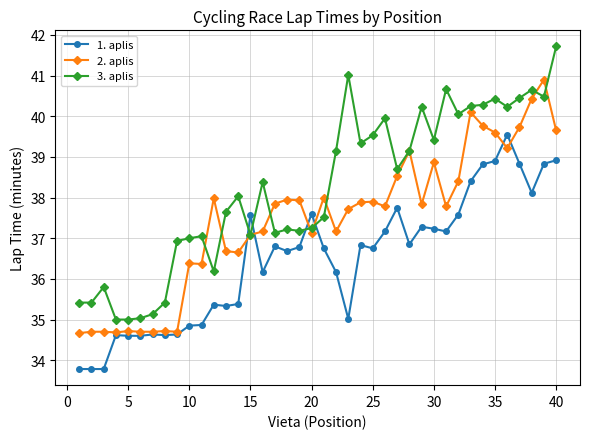

True or false: 1. aplis has more than 0 points higher than both neighbors.

True